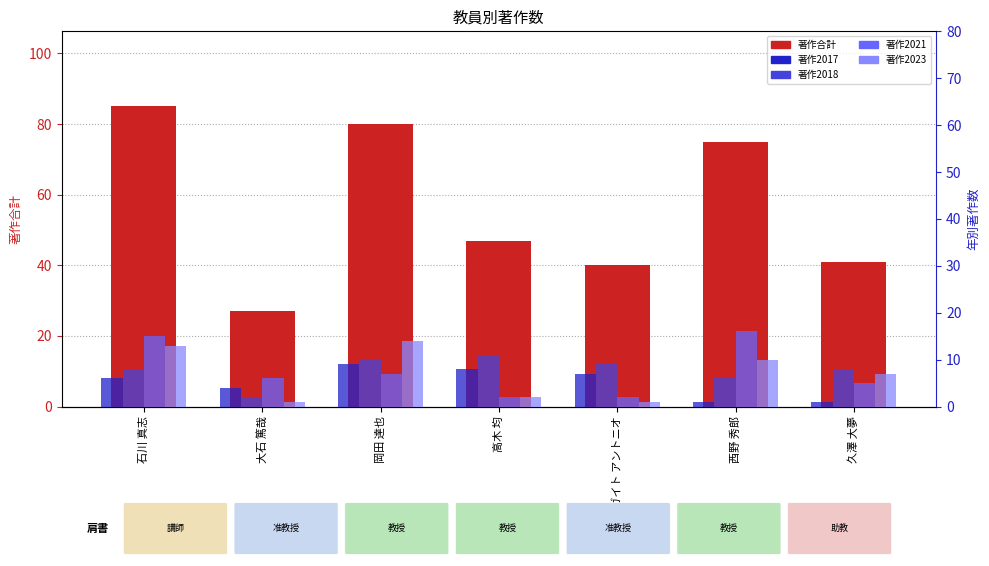

The 著作合計 series shows 9 at 大石 篤哉. True or false?

False